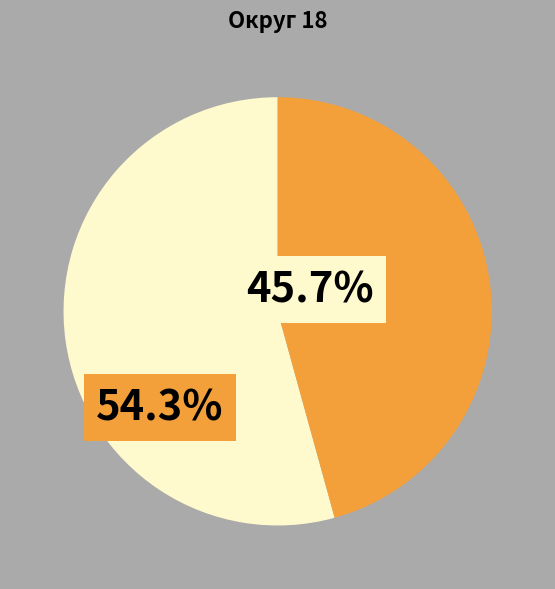

Is there any slice that represents more than half of the pie?

Yes